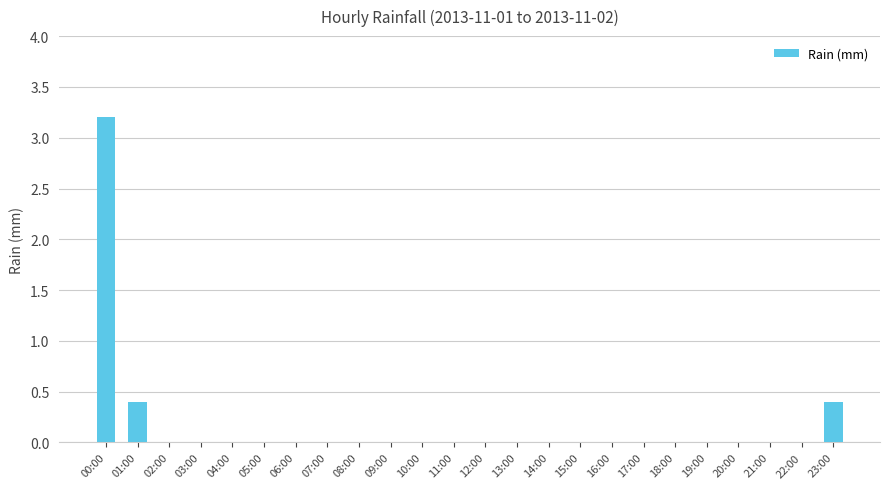

Reading left to right, what are all the values shown in this chart?

00:00=3.2	01:00=0.4	02:00=0.0	03:00=0.0	04:00=0.0	05:00=0.0	06:00=0.0	07:00=0.0	08:00=0.0	09:00=0.0	10:00=0.0	11:00=0.0	12:00=0.0	13:00=0.0	14:00=0.0	15:00=0.0	16:00=0.0	17:00=0.0	18:00=0.0	19:00=0.0	20:00=0.0	21:00=0.0	22:00=0.0	23:00=0.4